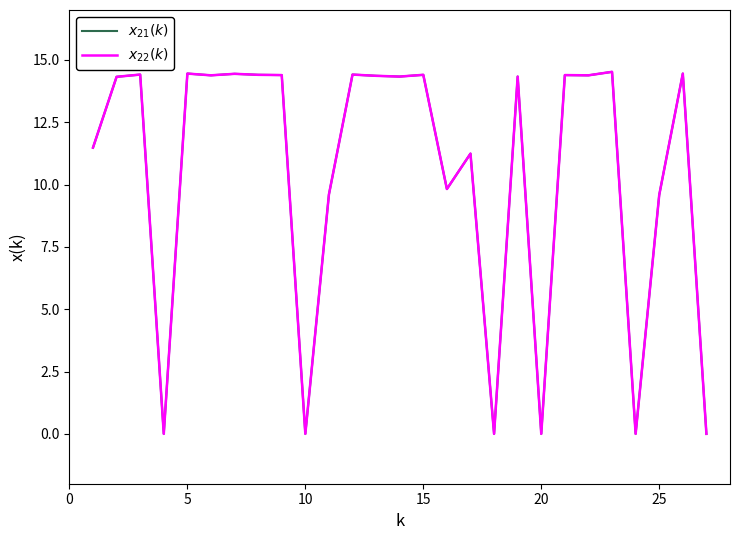

How many series are shown in this chart?

2